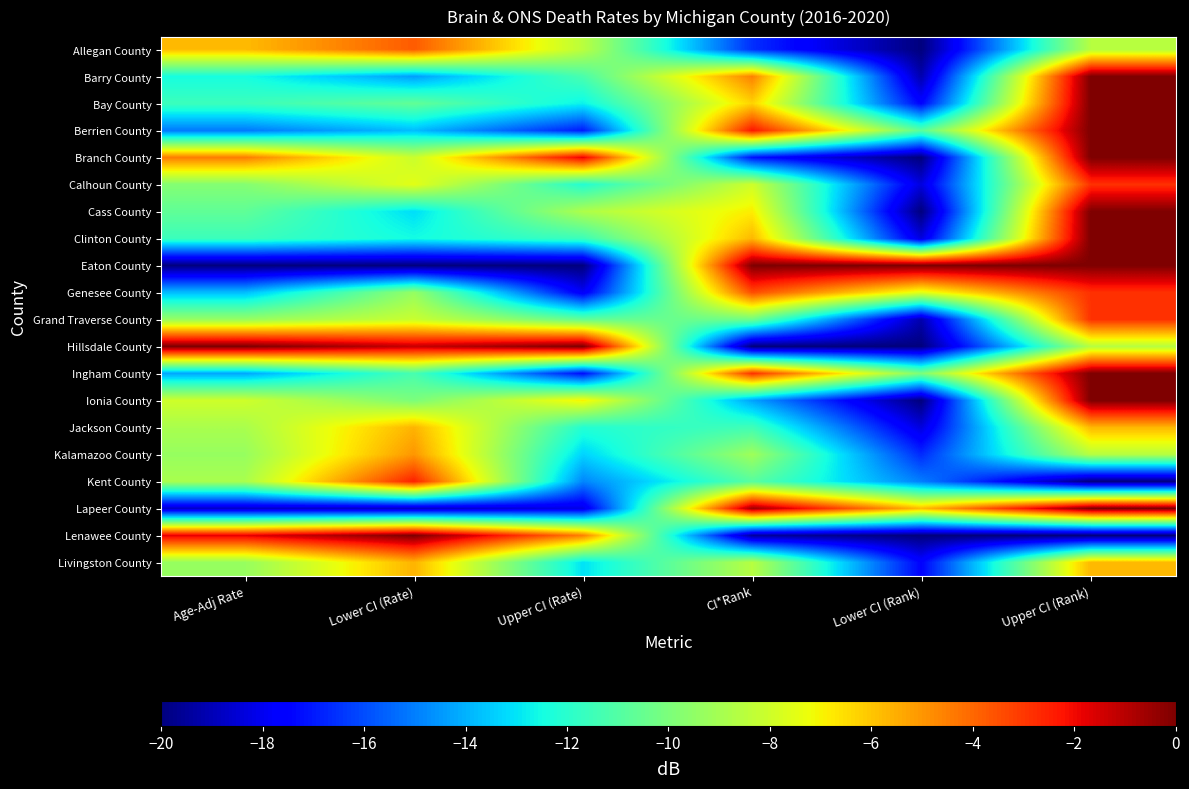

Count the number of categories in the chart.

6